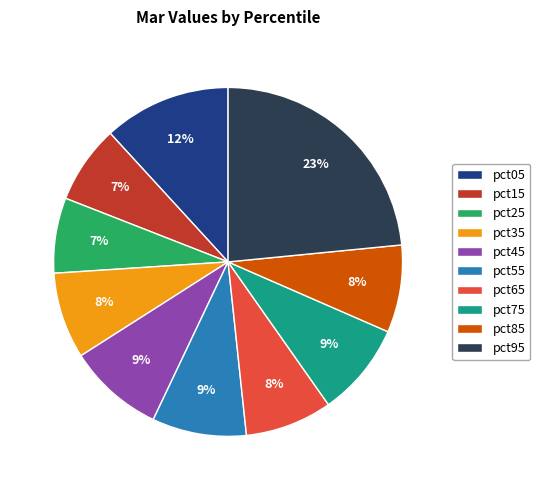

Between pct35 and pct45, which is larger?

pct45